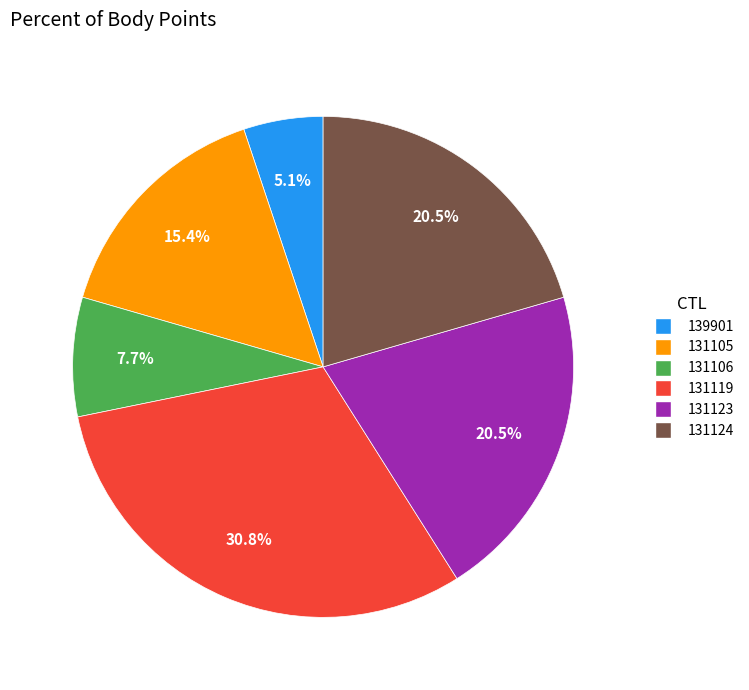

What percentage is the 131119 slice, to the nearest percent?

31%